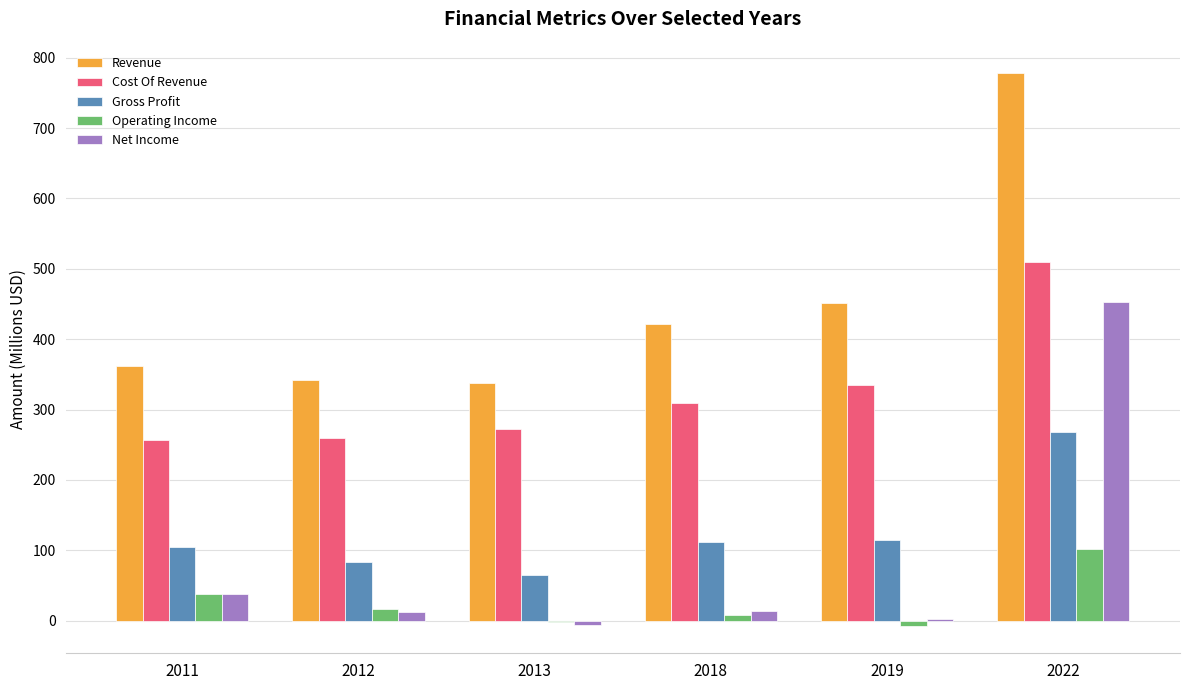

What is the greatest value displayed?

777.6